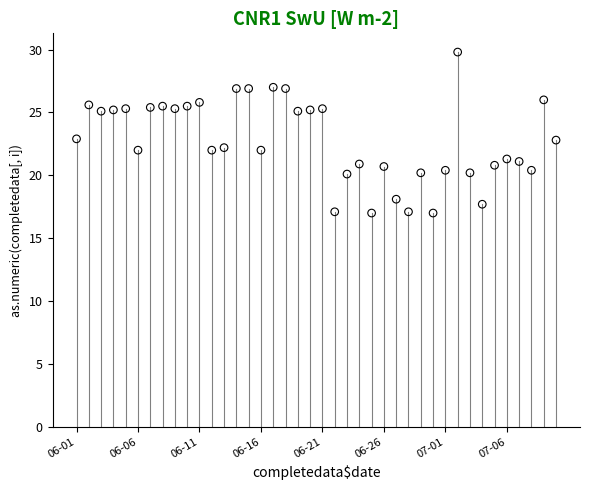

What is the range of Y values (max minus min)?

12.8